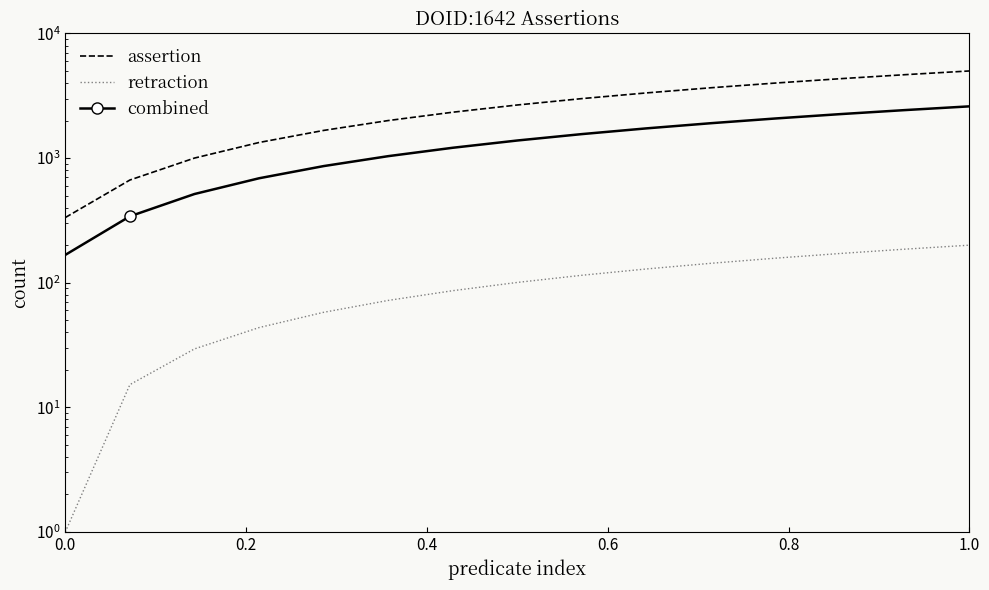

What is the maximum value shown in the chart?

5000.0